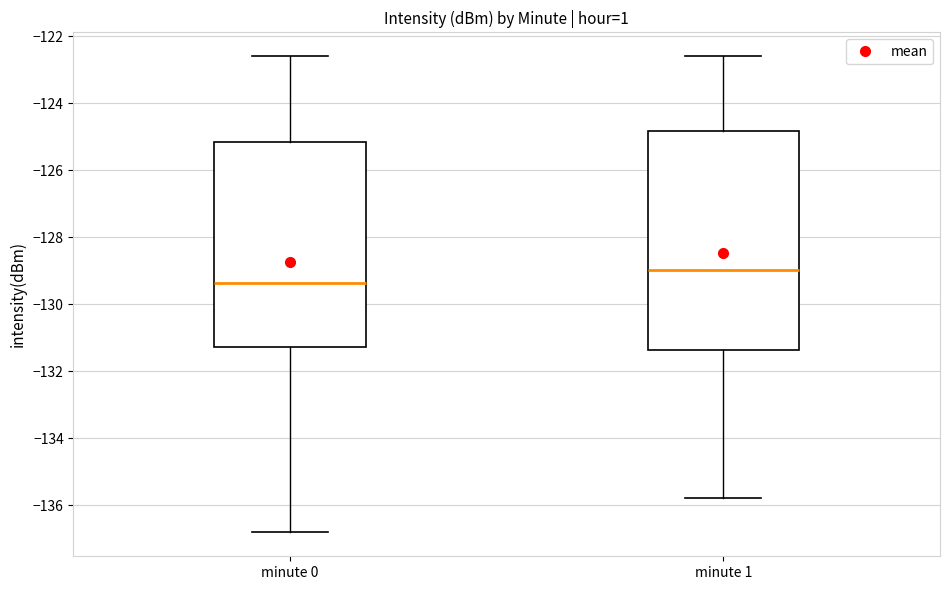

Reading left to right, read every box against the y-axis: the position of its median line, the range the box covers, and the ends of its whiskers. The values are not printed on the chart, so give them approximately, as read against the axis.

minute 0: median -129.4, box -131.2 to -125.2, whiskers -136.8 to -122.6
minute 1: median -129.0, box -131.4 to -124.8, whiskers -135.8 to -122.6